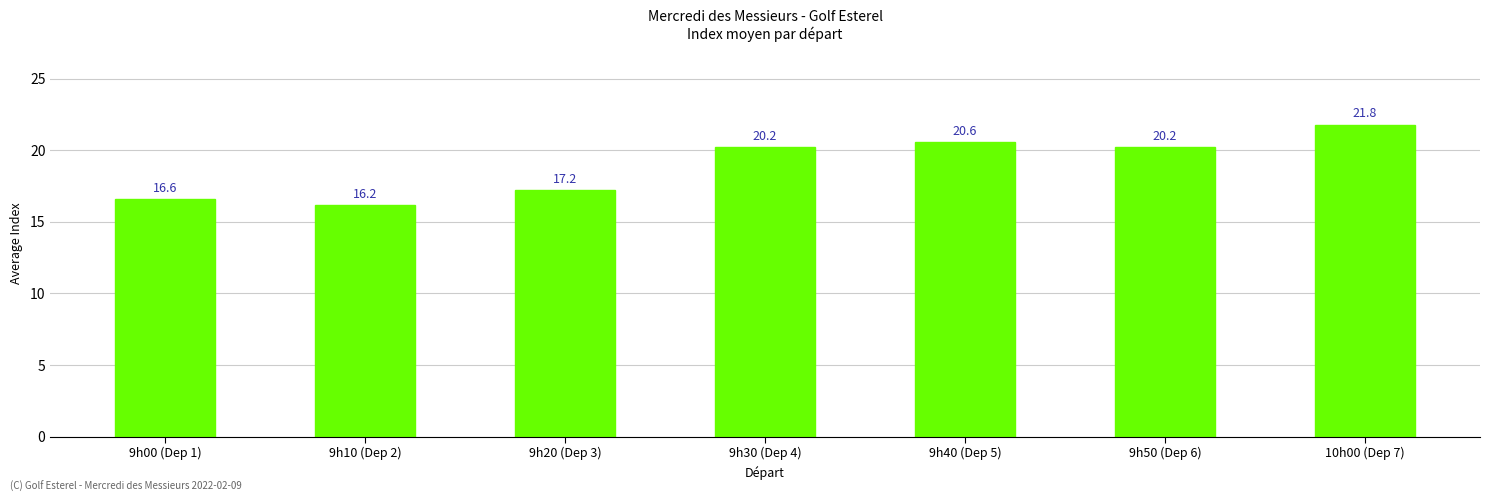

Does the chart contain any negative values?

No